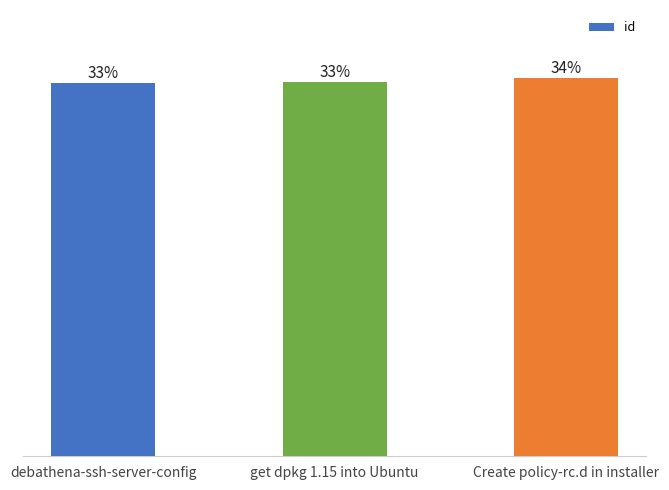

Does the chart contain any negative values?

No